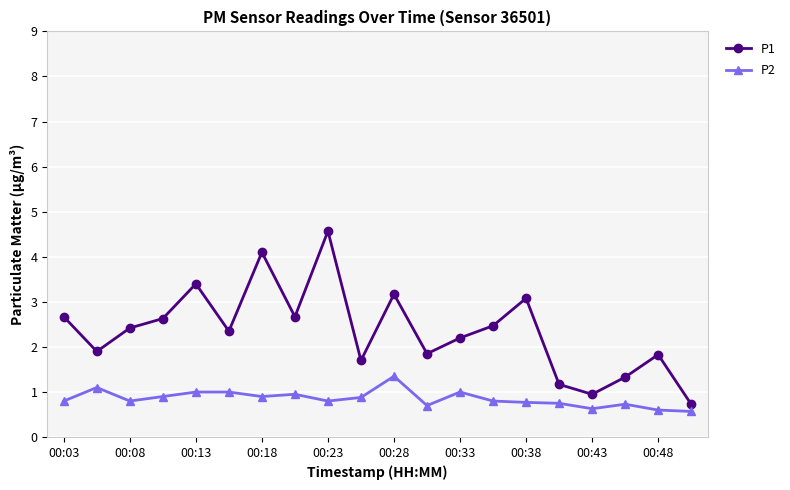

What is the average value of the P1 series?

2.4